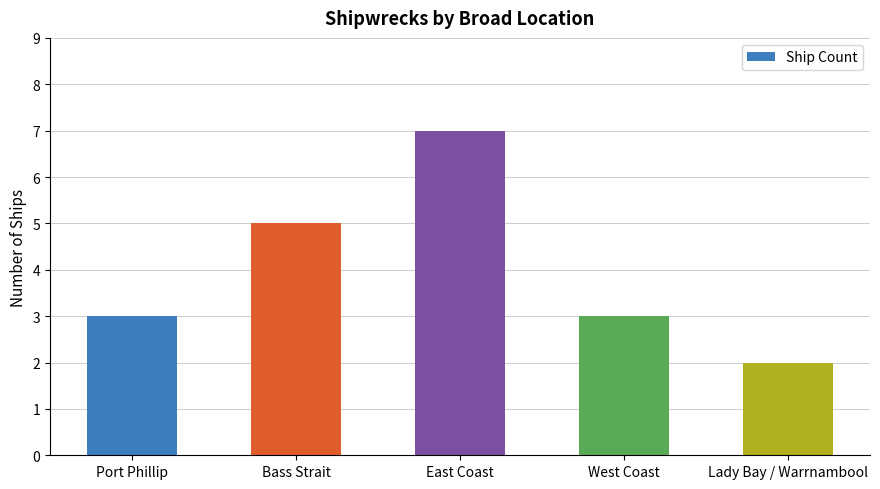

At which category does the chart reach its peak across all series?

East Coast